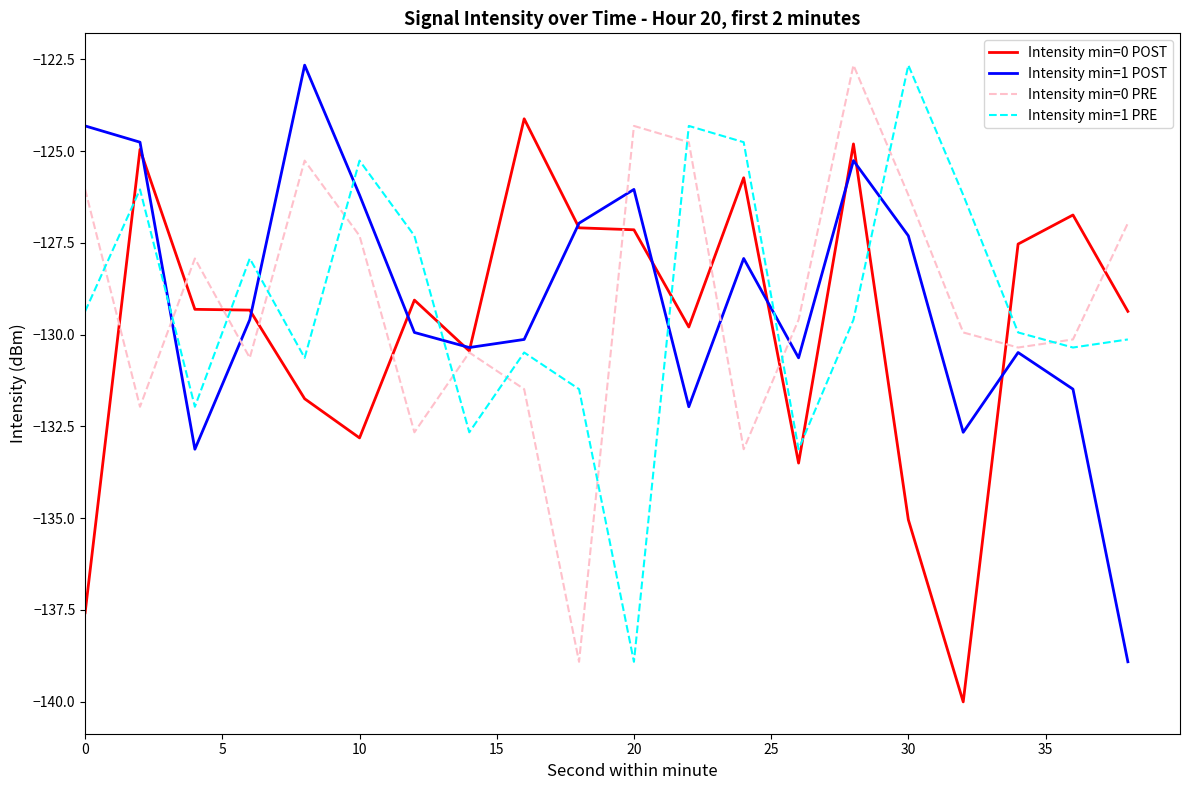

Which series ends up on top after the final intersection of Intensity min=1 PRE and Intensity min=0 PRE?

Intensity min=0 PRE